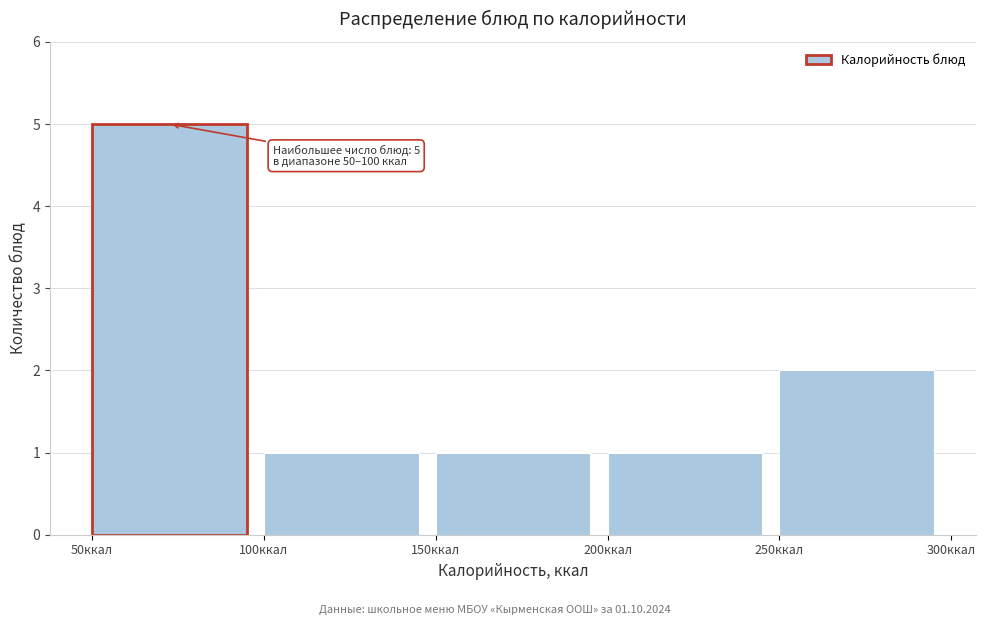

Which range on the x-axis has the tallest bar?

50 to 100